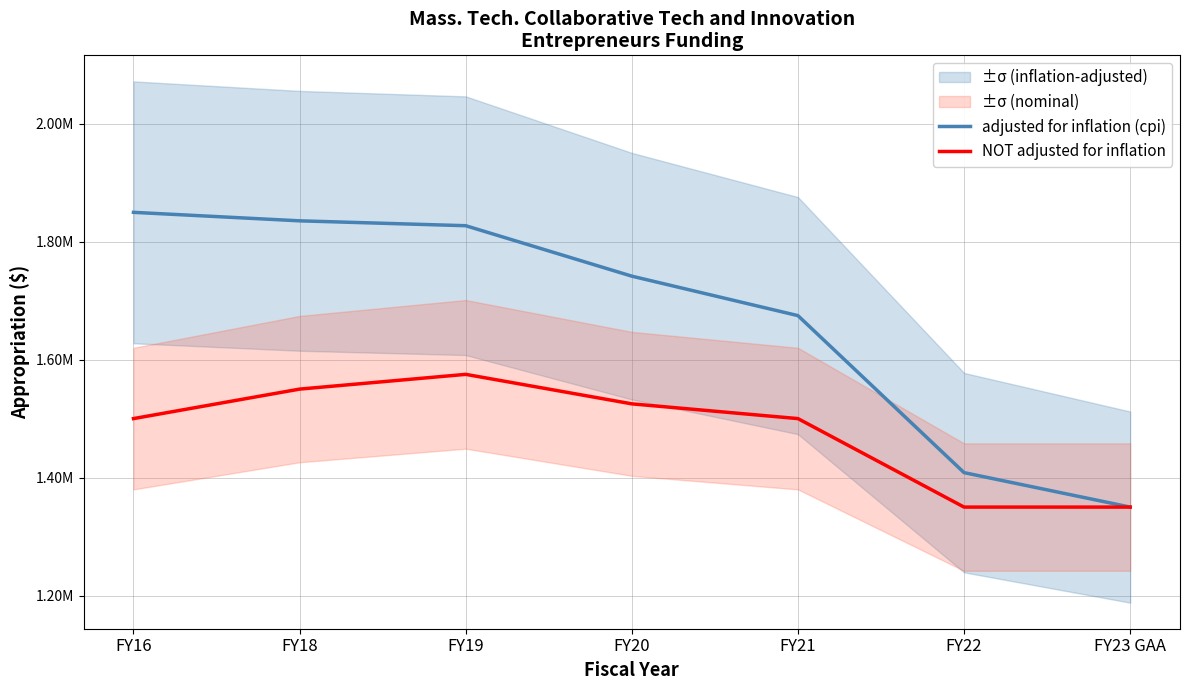

True or false: NOT adjusted for inflation has more than 2 interior local peaks.

False